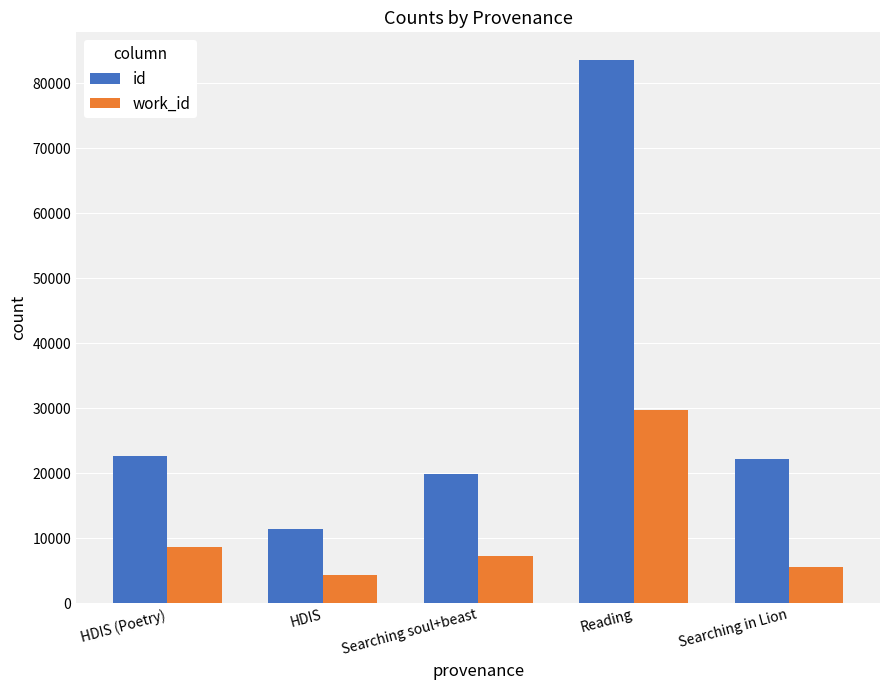

How many groups of bars are there?

5